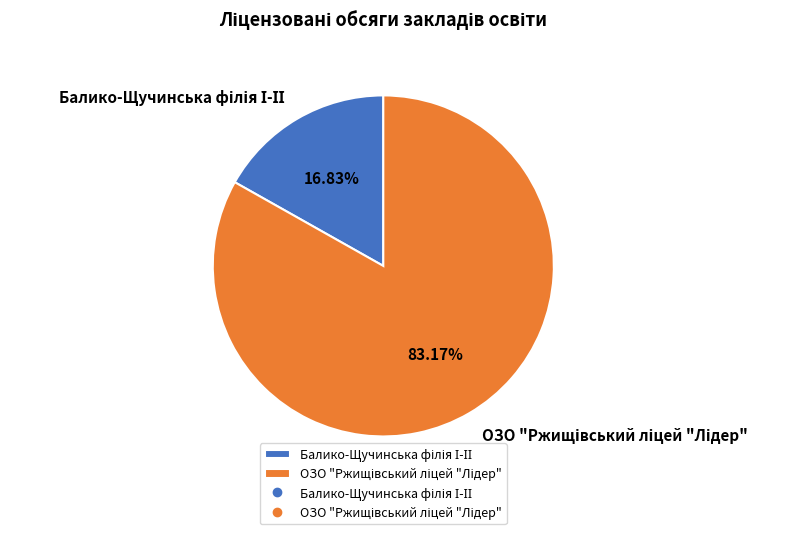

Does any single category account for the majority?

Yes